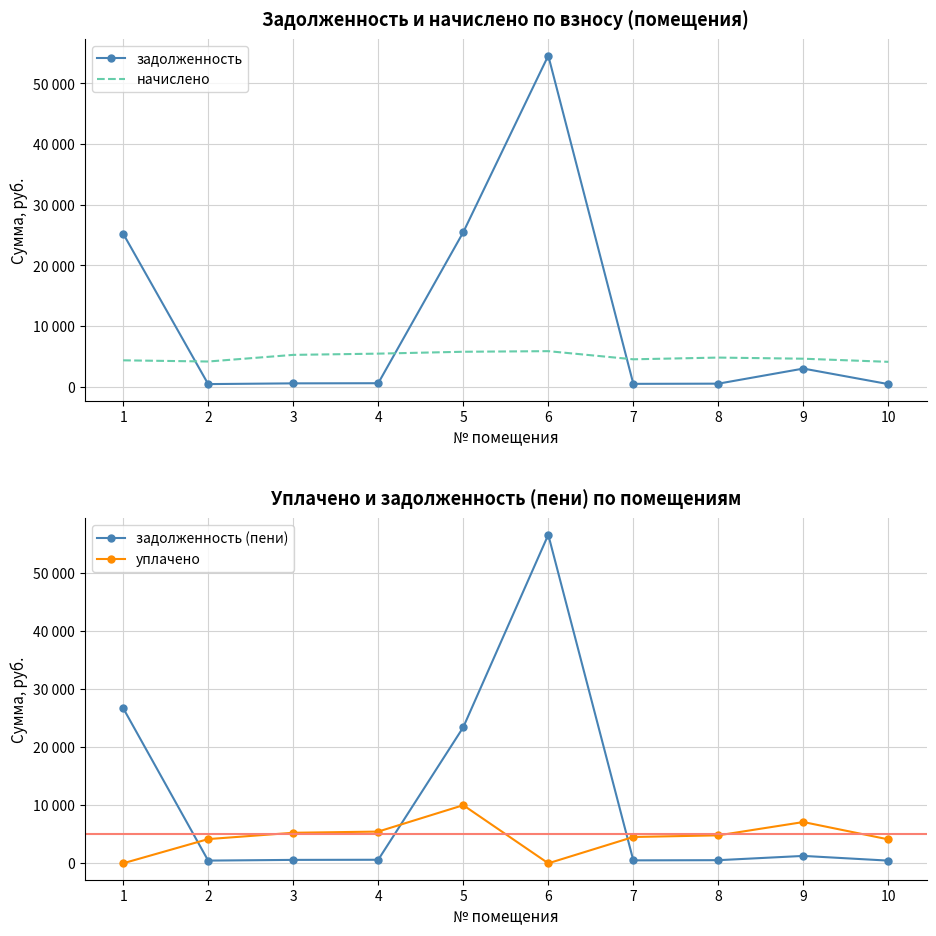

Is it true that начислено equals 5480.8 at 4?

True